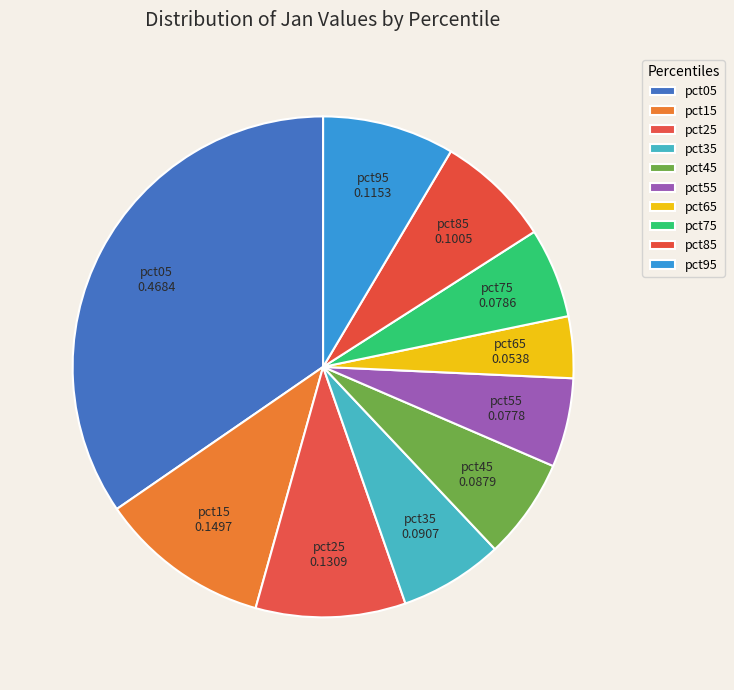

To the nearest percent, what portion does pct75 represent?

6%